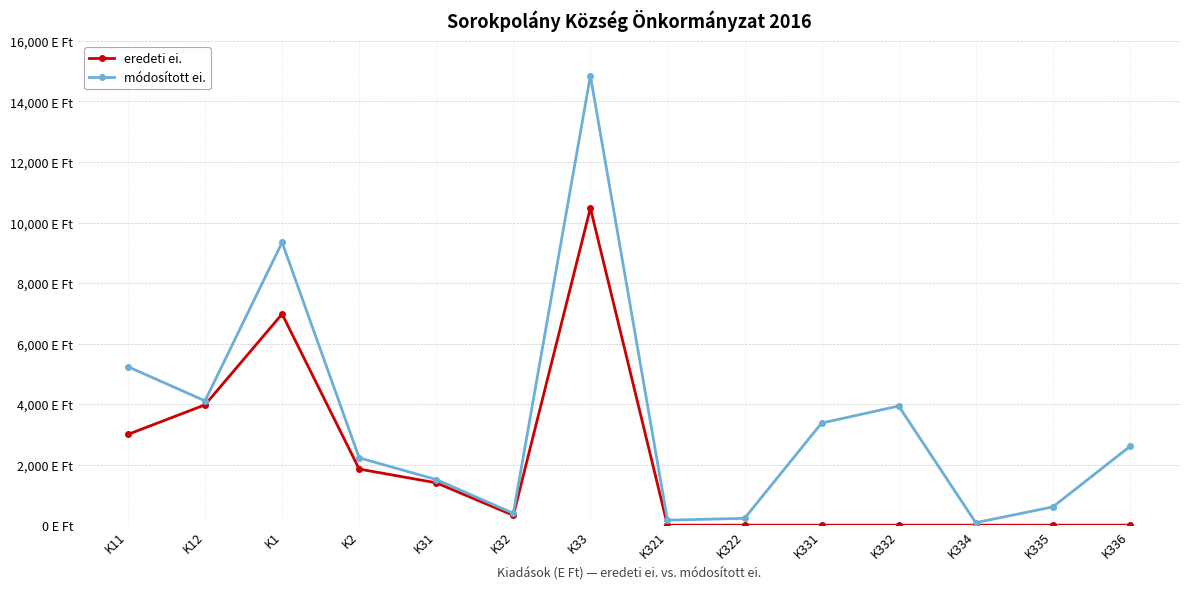

Rank the series by their average value, from highest to lowest.

módosított ei., eredeti ei.